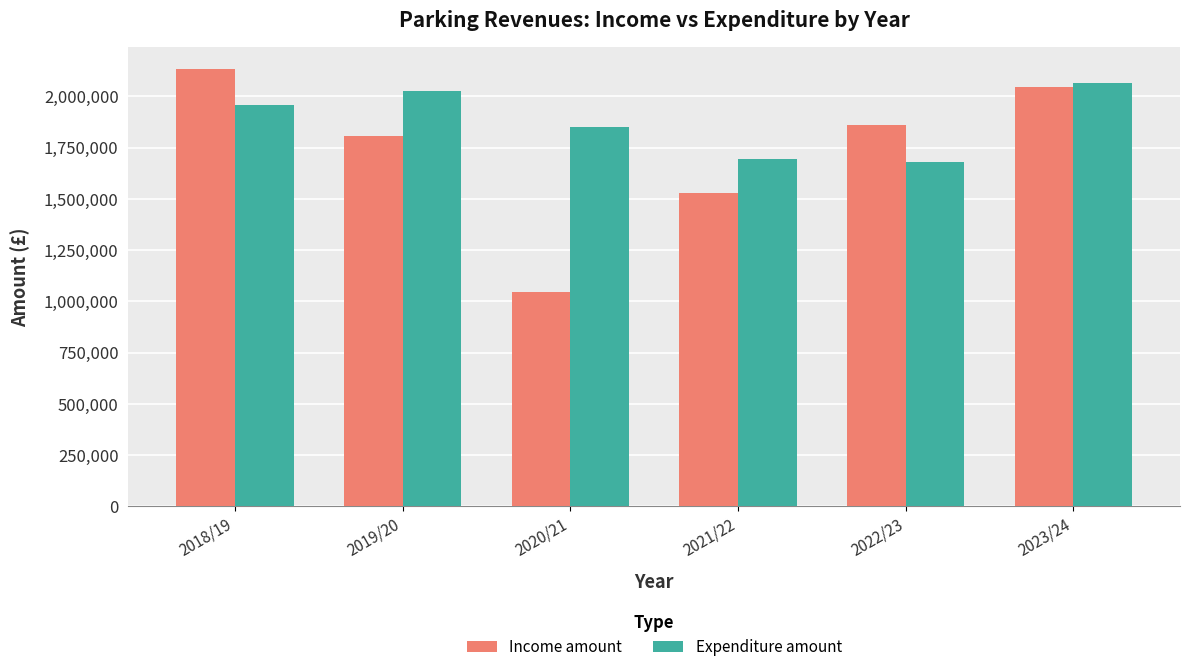

What is the difference between the highest and lowest values at 2019/20?

221122.8